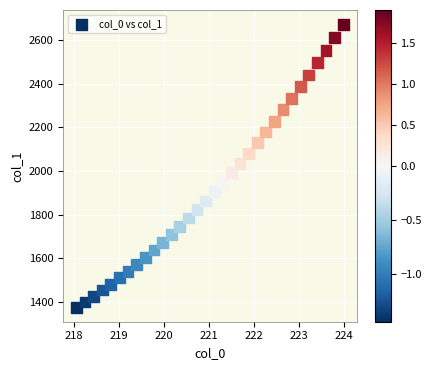

What is the range of Y values (max minus min)?

1296.7